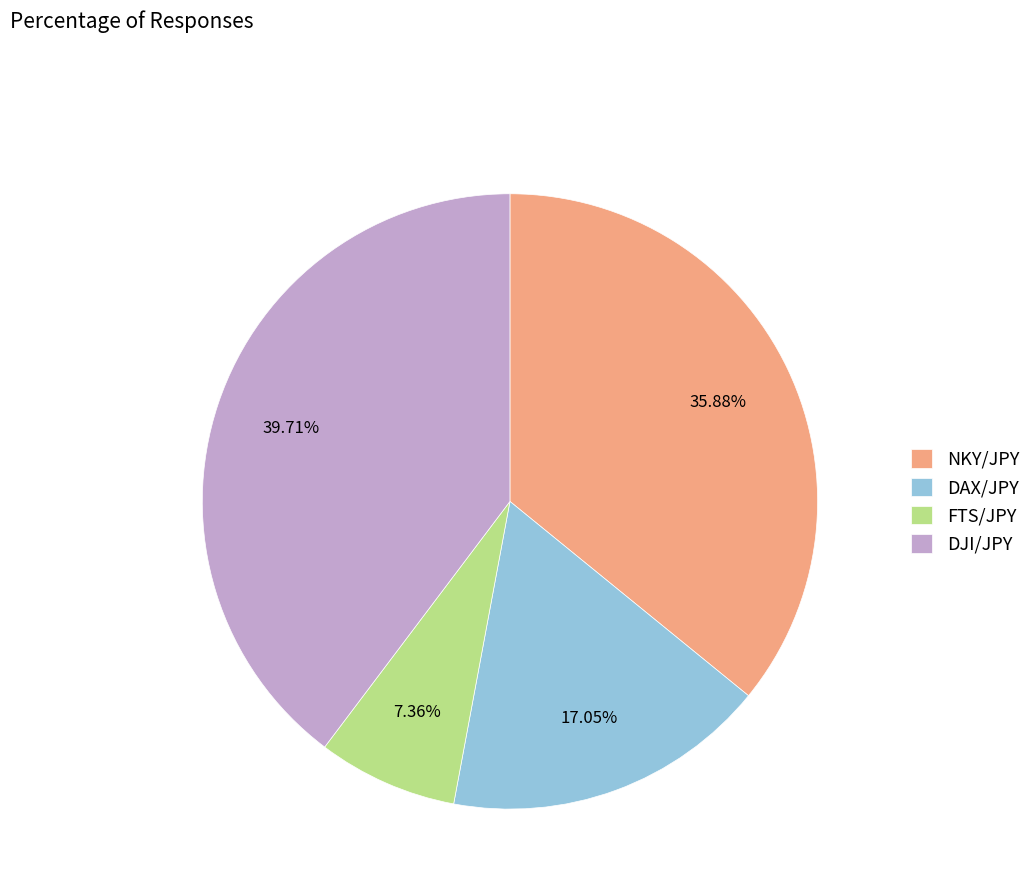

What is the largest slice in the pie chart?

DJI/JPY